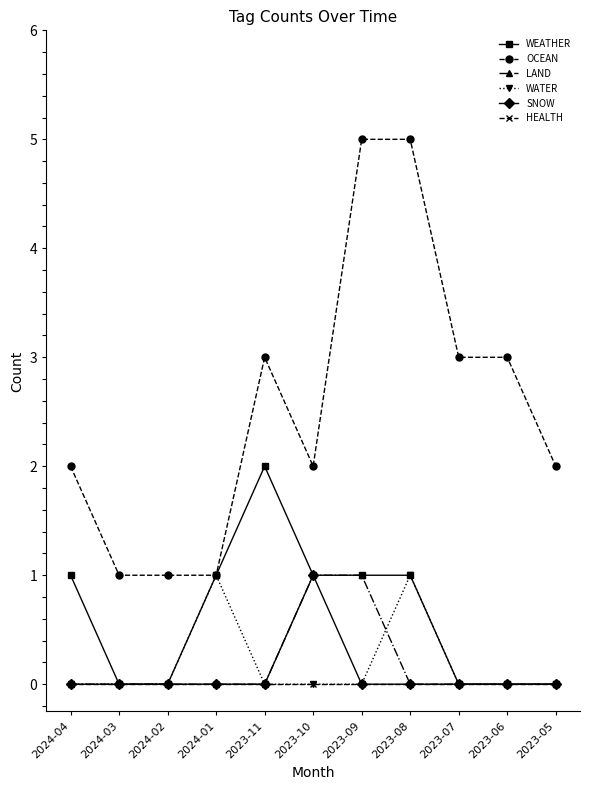

What position from the right is 2024-02?

9